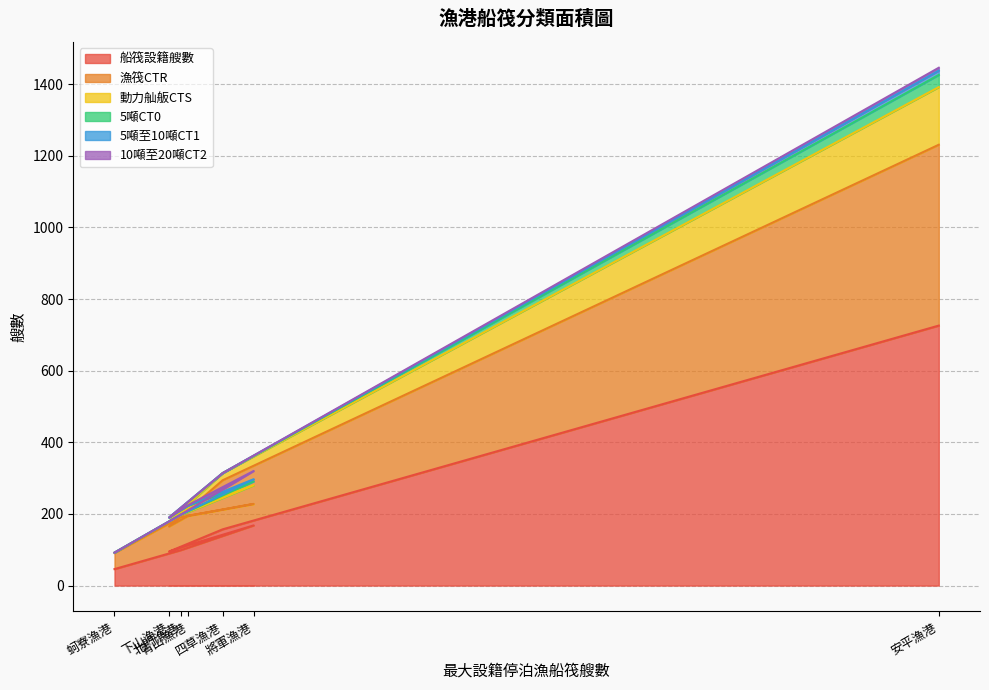

Rank the categories by 船筏設籍艘數 value from highest to lowest.

安平漁港, 將軍漁港, 四草漁港, 青山漁港, 北門漁港, 下山漁港, 蚵寮漁港